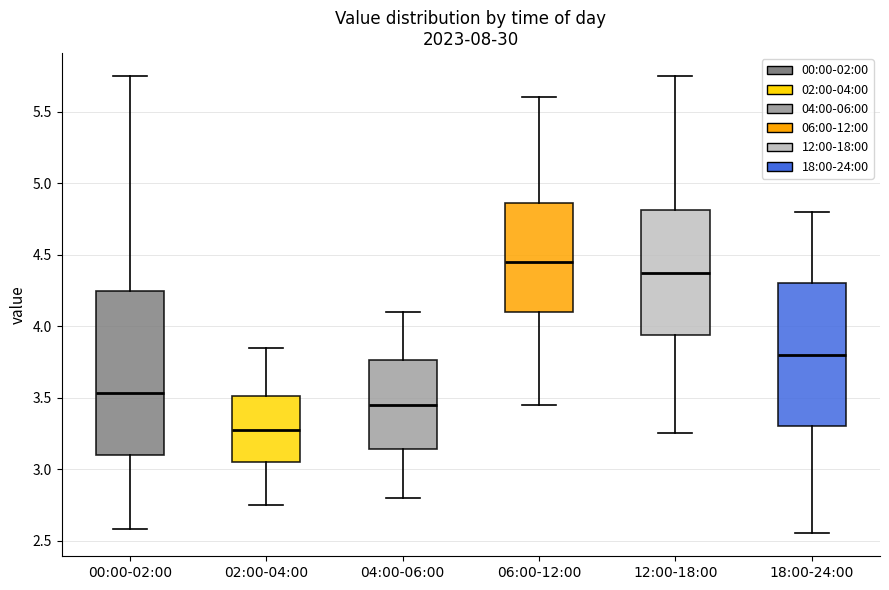

Comparing the boxes themselves (not the whiskers), which one is the tallest?

00:00-02:00